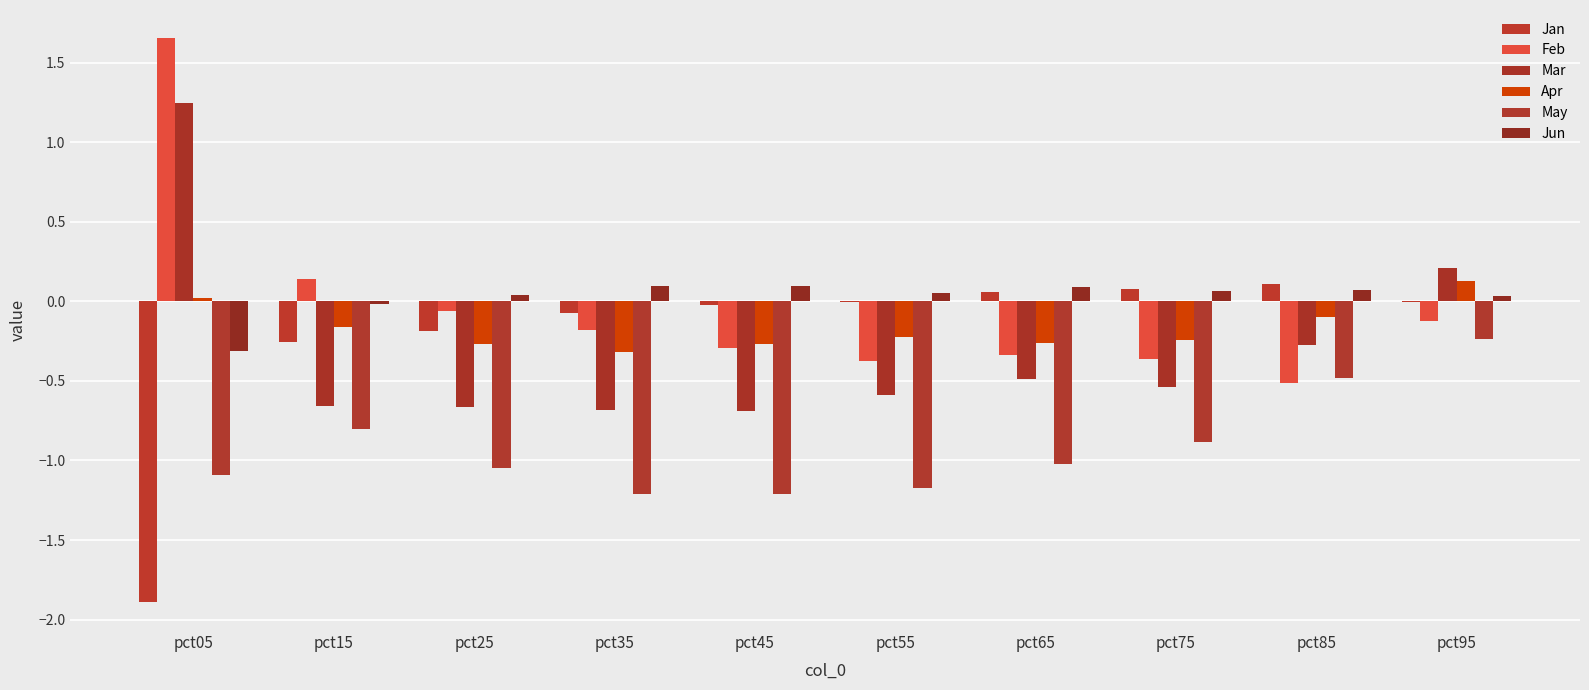

What is the sum of all Mar values?

-3.1